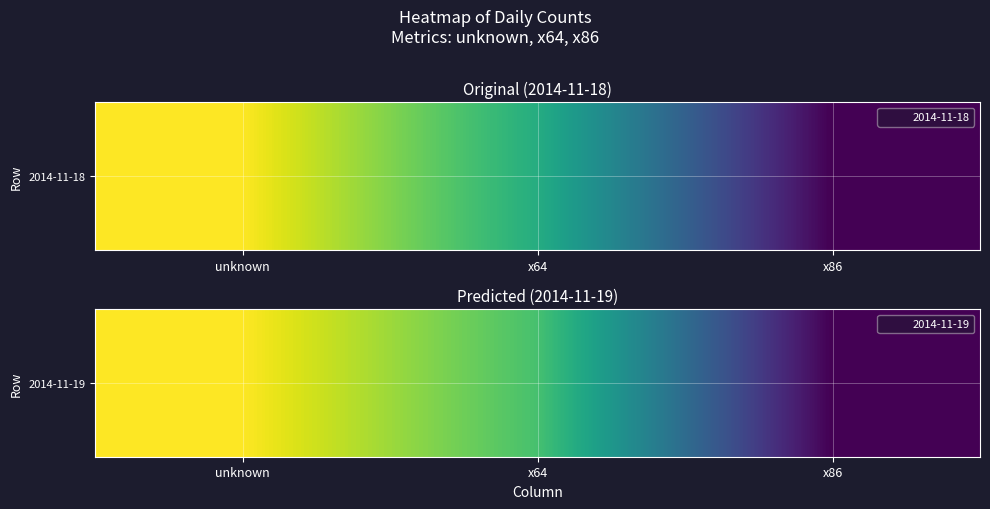

Rank the categories by value from lowest to highest.

x86, x64, unknown